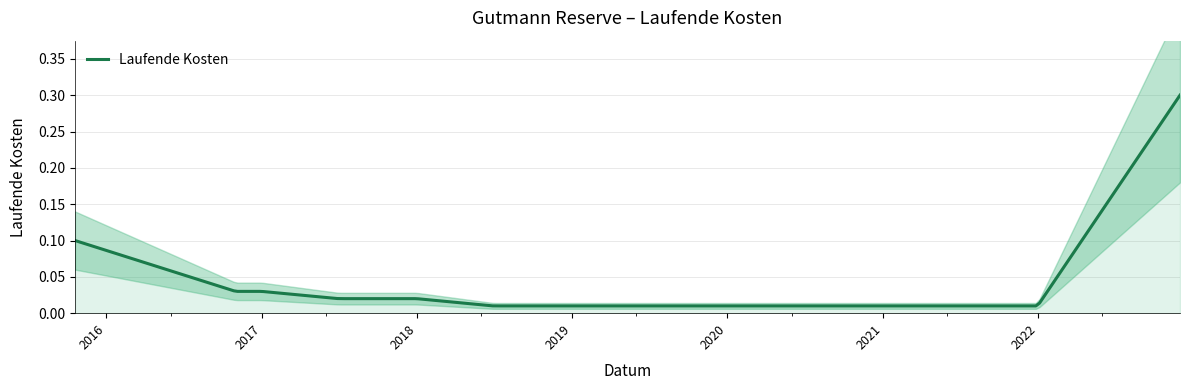

What is the change in value from 2015-10-19 to 2019-12-31?

-0.1